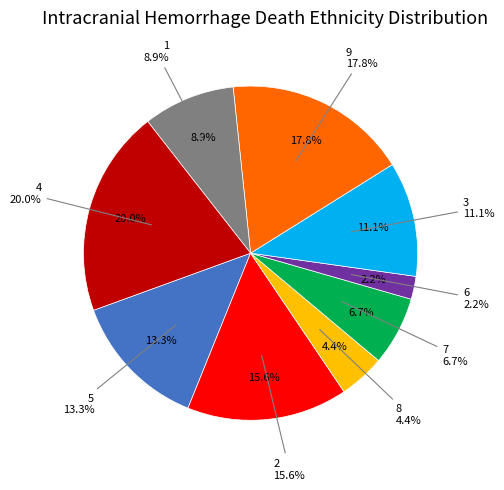

True or false: 4 accounts for 26% of the total.

False